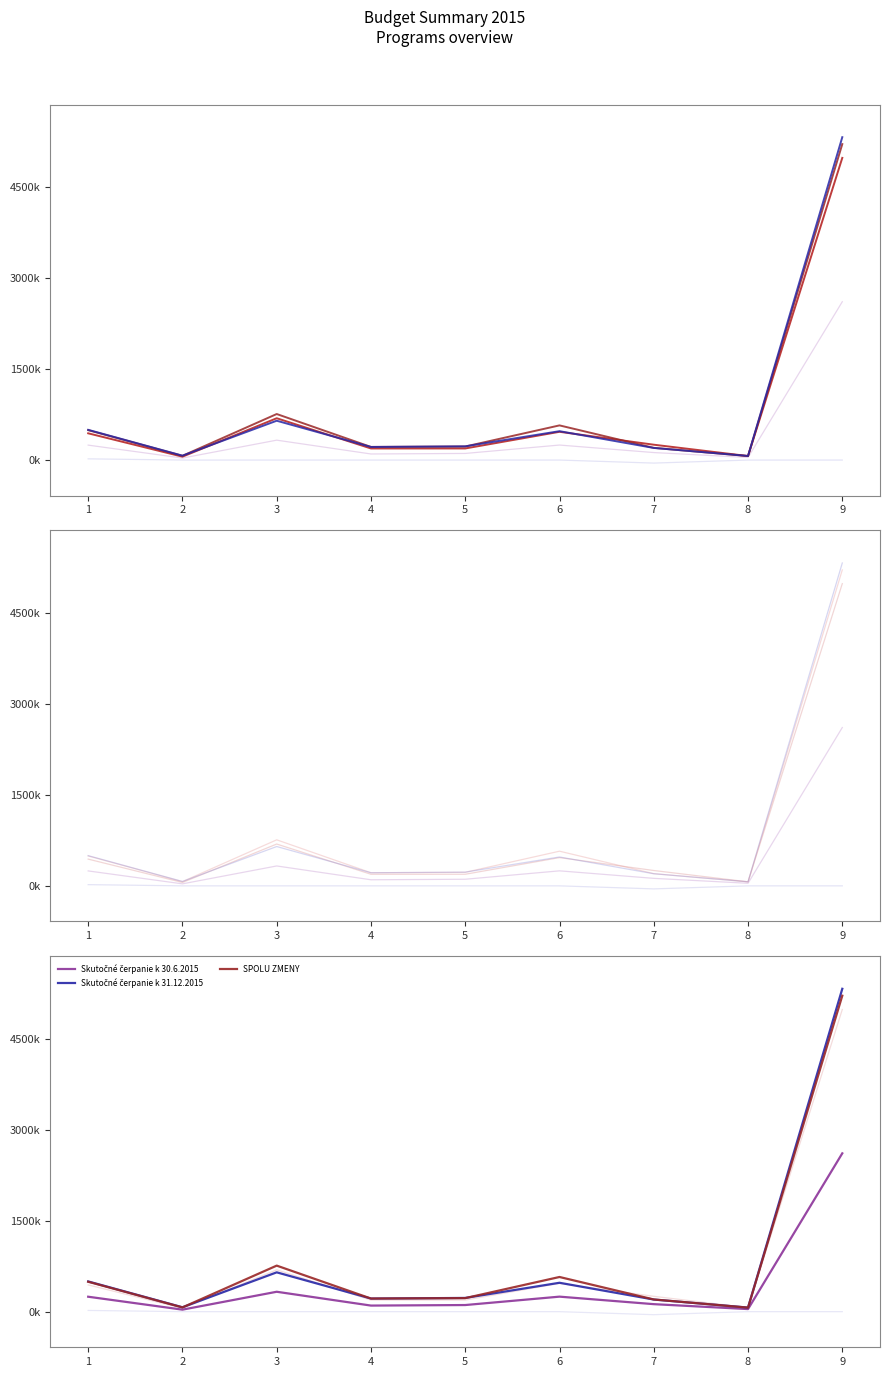

Rank the series by their maximum value, from highest to lowest.

Skutočné čerpanie k 31.12.2015, SPOLU ZMENY, schválený rozpočet, Skutočné čerpanie k 30.6.2015, Zmena č. 1